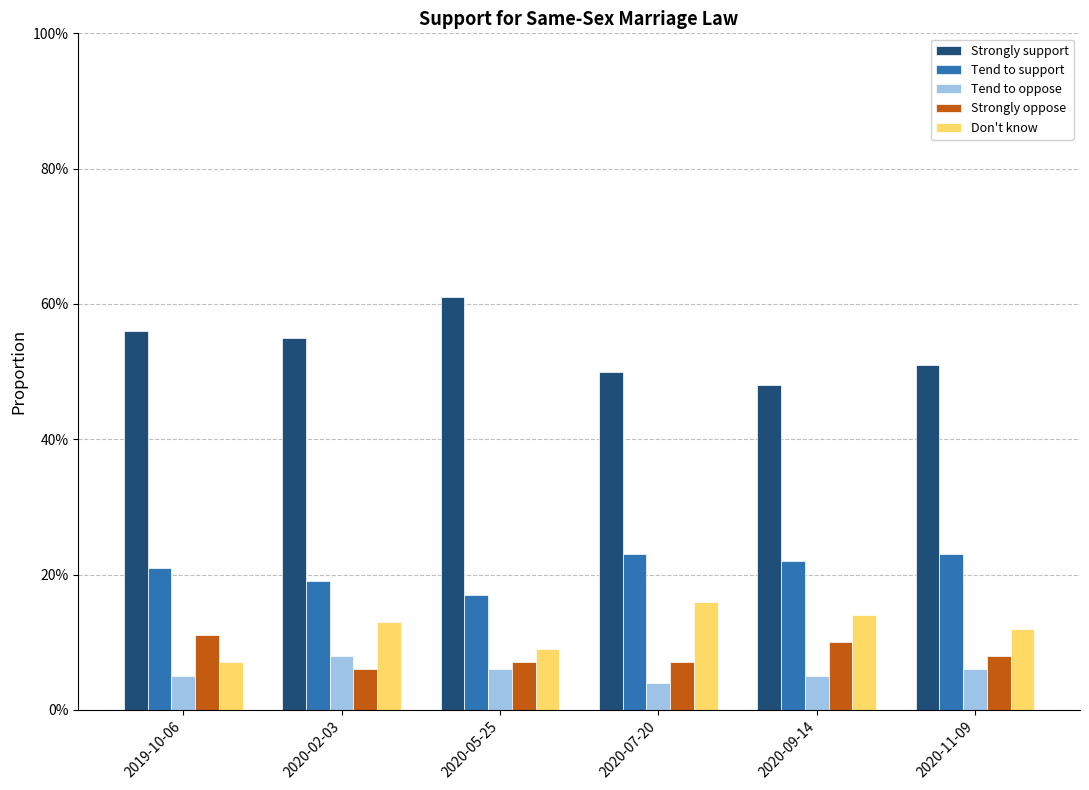

Where is Tend to support nearest to the value 0?

2020-05-25